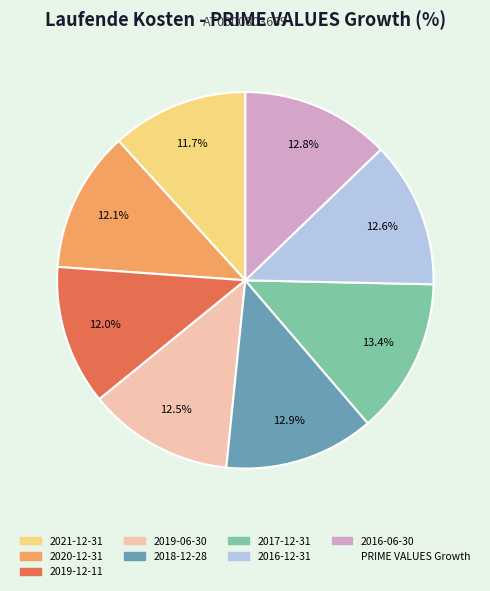

Is there a majority slice in this chart?

No